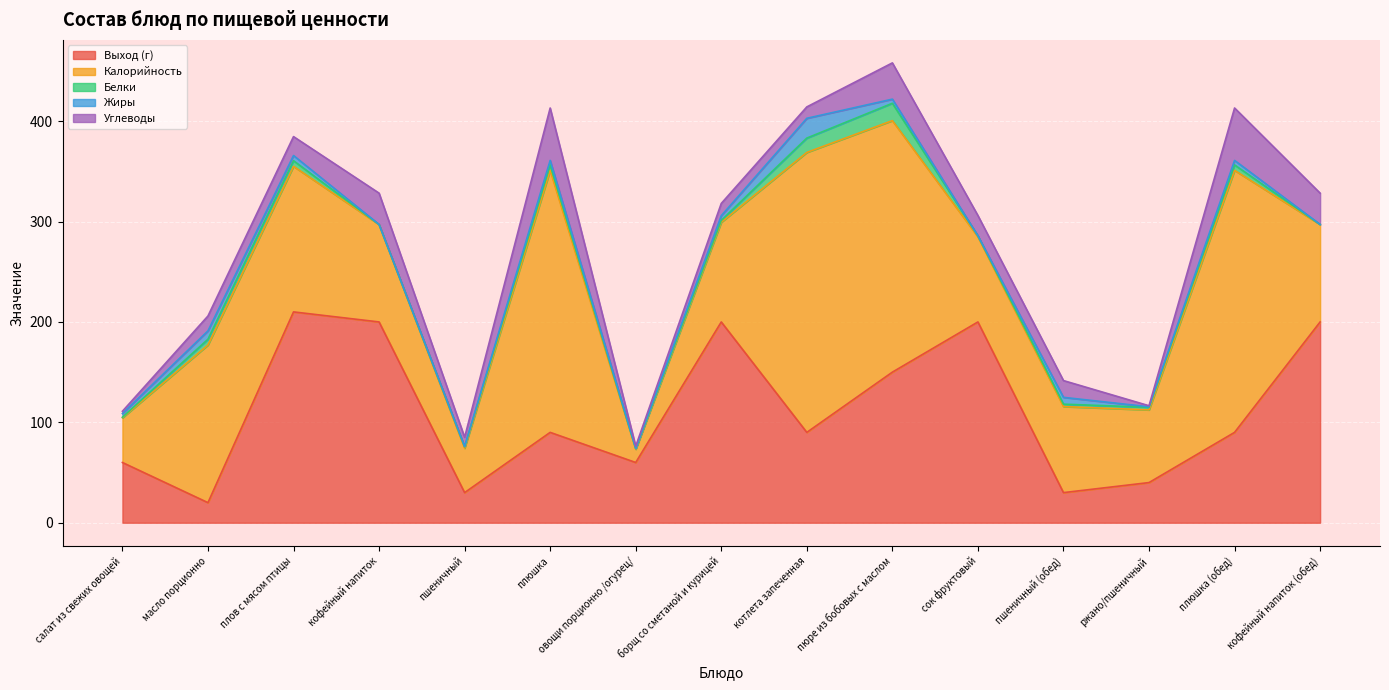

Is it true that Жиры equals 11.6 at масло порционно?

False